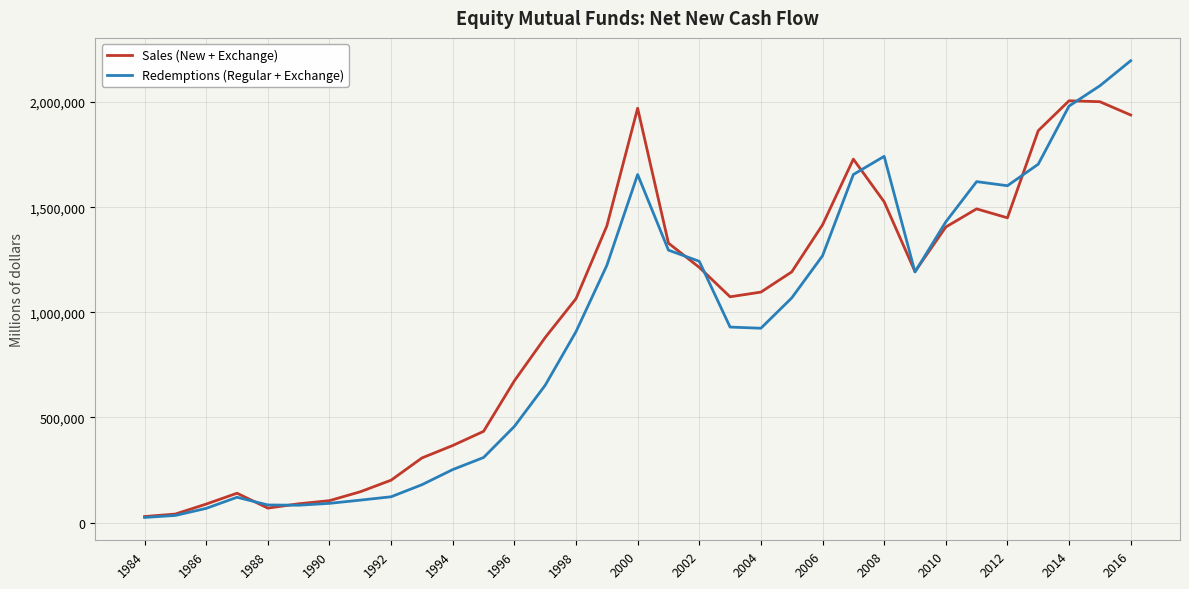

What is the maximum value shown in the chart?

2196949